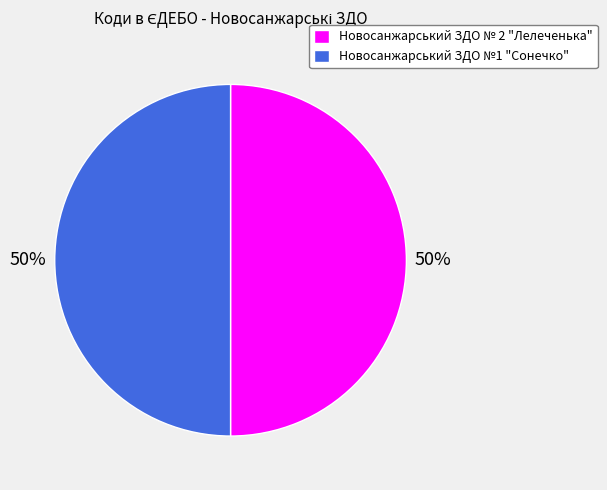

Count the number of slices in the pie.

2